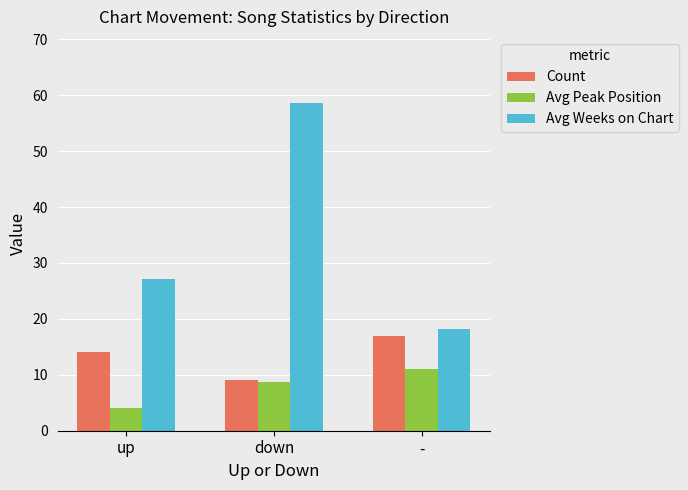

At which label is Avg Weeks on Chart closest to 38?

up